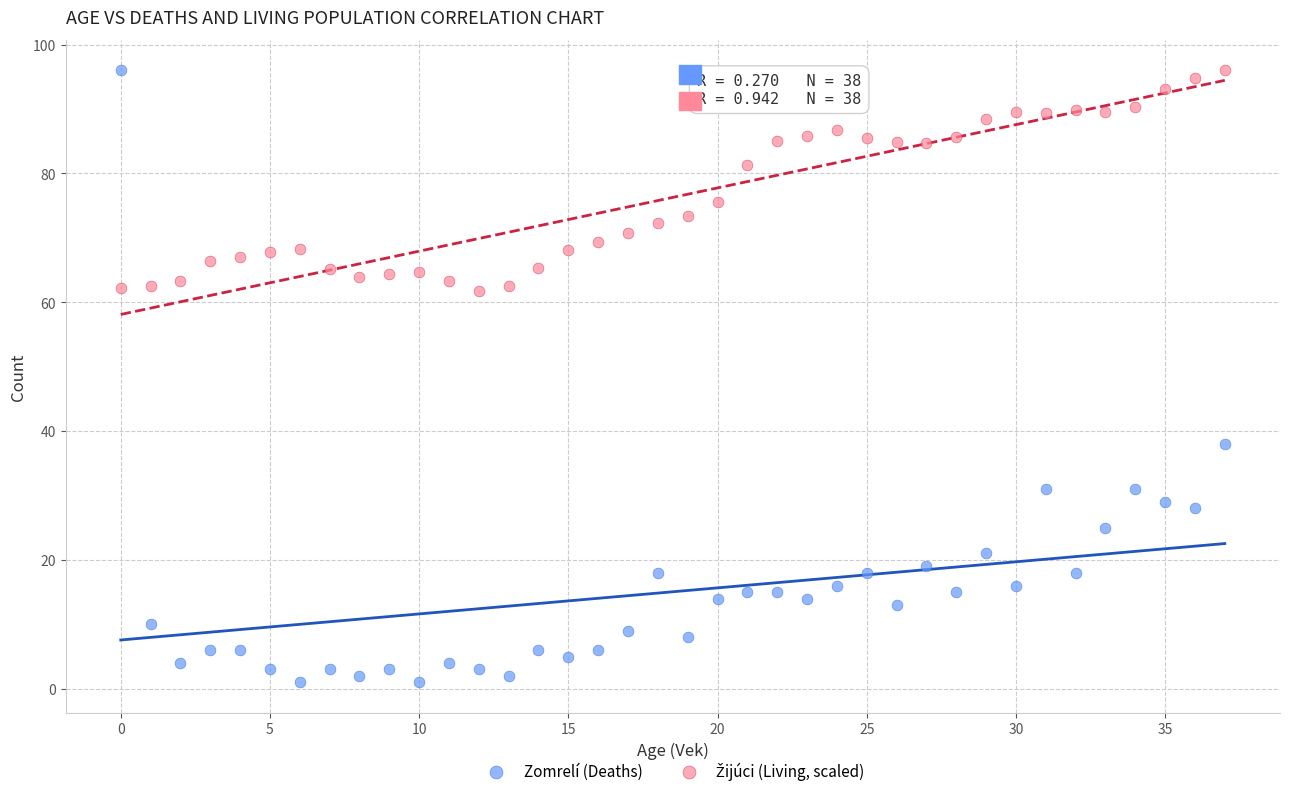

Which series has the widest spread of Y values?

Zomrelí (Deaths)